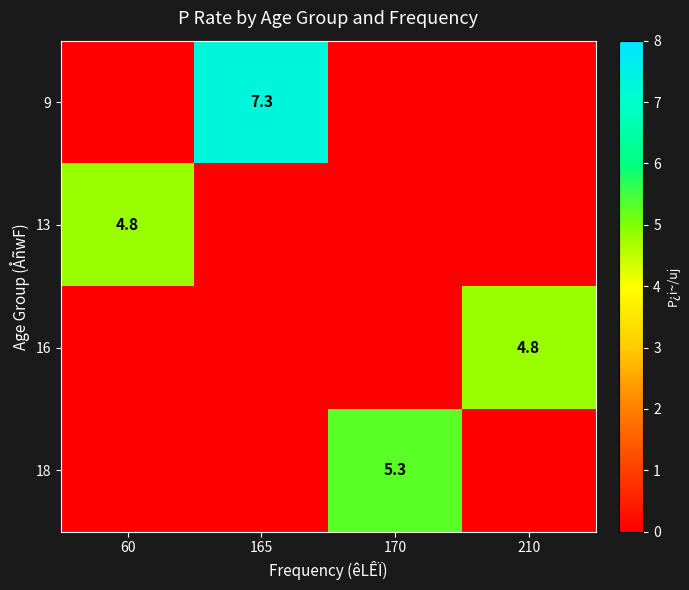

Is the value of 18 at 170 greater than the value of 16 at 210?

Yes